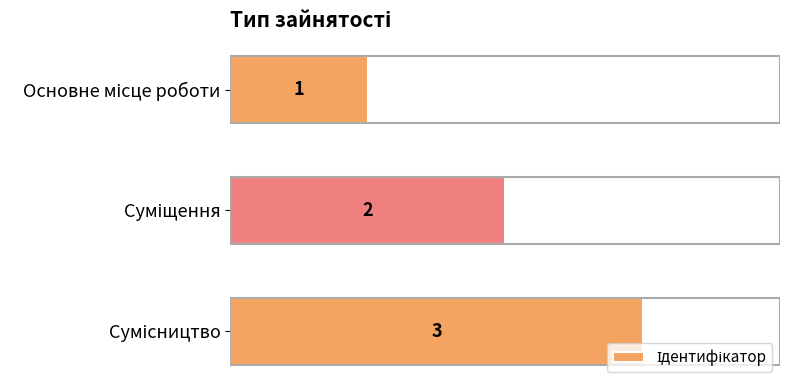

What is the greatest value displayed?

3